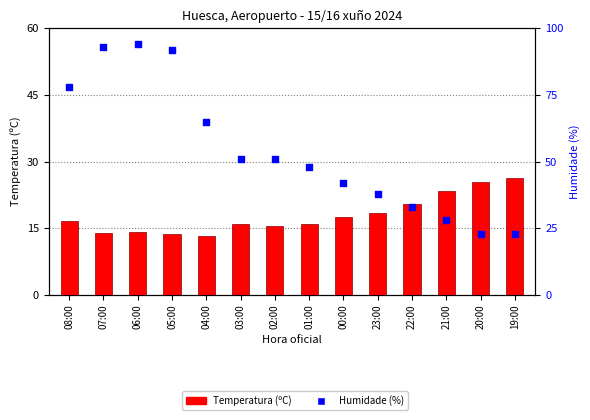

Which series contains the highest Y value?

Humidade (%)